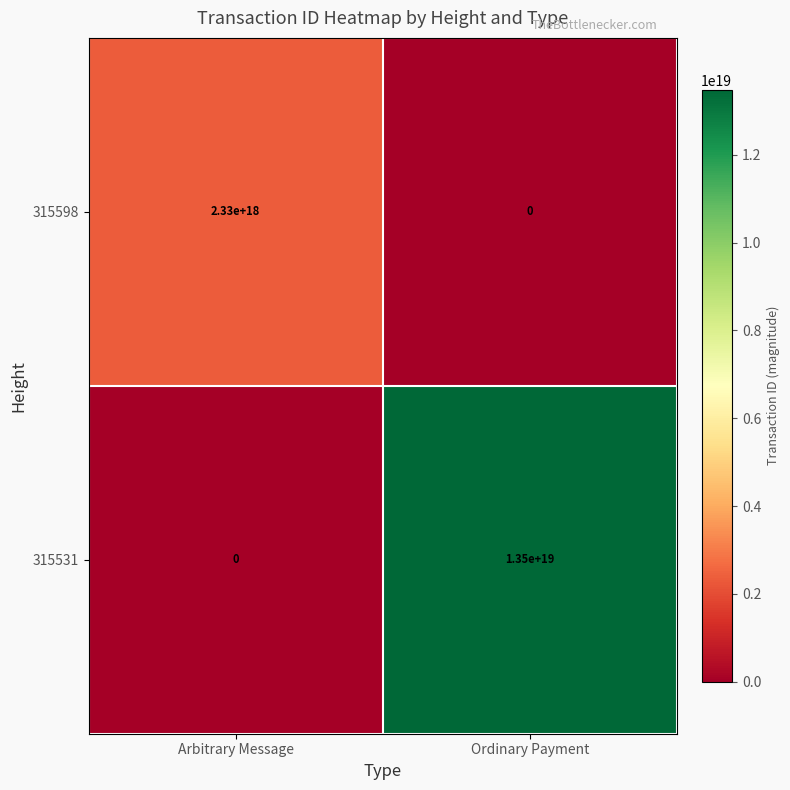

At which category is the sum across all series the highest?

Ordinary Payment